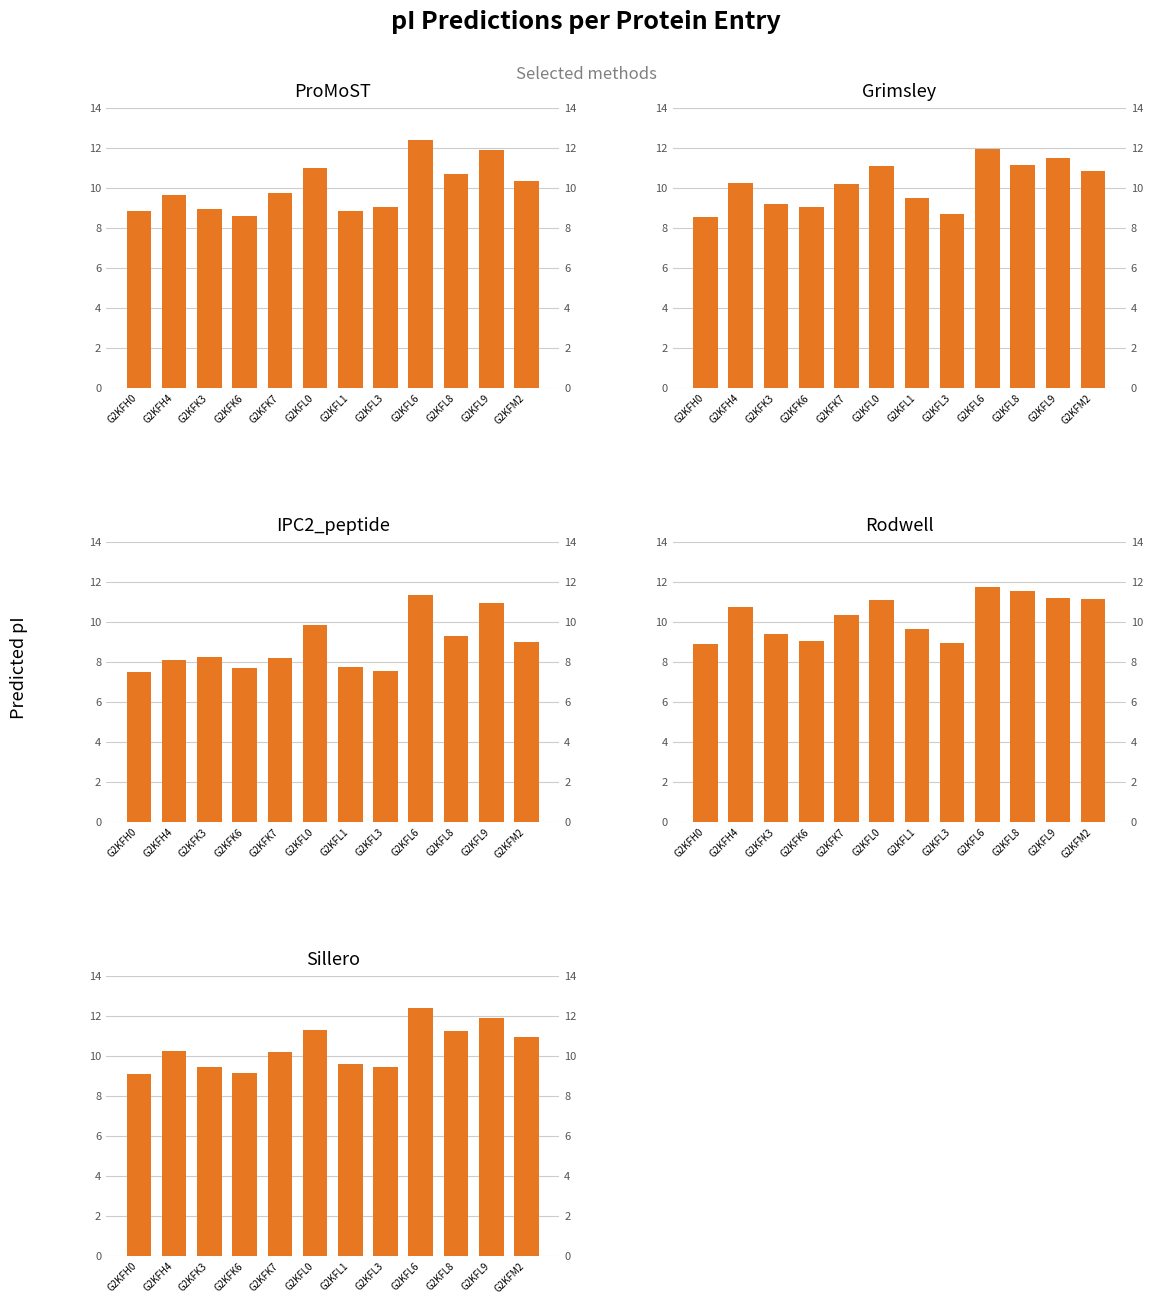

Reading right to left, extract all data points from this chart.

ProMoST: G2KFM2=10.3	G2KFL9=11.9	G2KFL8=10.7	G2KFL6=12.4	G2KFL3=9.0	G2KFL1=8.9	G2KFL0=11.0	G2KFK7=9.7	G2KFK6=8.6	G2KFK3=8.9	G2KFH4=9.7	G2KFH0=8.9
Grimsley: G2KFM2=10.8	G2KFL9=11.5	G2KFL8=11.2	G2KFL6=11.9	G2KFL3=8.7	G2KFL1=9.5	G2KFL0=11.1	G2KFK7=10.2	G2KFK6=9.0	G2KFK3=9.2	G2KFH4=10.2	G2KFH0=8.5
IPC2_peptide: G2KFM2=9.0	G2KFL9=10.9	G2KFL8=9.3	G2KFL6=11.3	G2KFL3=7.5	G2KFL1=7.7	G2KFL0=9.8	G2KFK7=8.2	G2KFK6=7.7	G2KFK3=8.2	G2KFH4=8.1	G2KFH0=7.5
Rodwell: G2KFM2=11.1	G2KFL9=11.2	G2KFL8=11.6	G2KFL6=11.7	G2KFL3=8.9	G2KFL1=9.6	G2KFL0=11.1	G2KFK7=10.4	G2KFK6=9.0	G2KFK3=9.4	G2KFH4=10.7	G2KFH0=8.9
Sillero: G2KFM2=10.9	G2KFL9=11.9	G2KFL8=11.3	G2KFL6=12.4	G2KFL3=9.4	G2KFL1=9.6	G2KFL0=11.3	G2KFK7=10.2	G2KFK6=9.2	G2KFK3=9.4	G2KFH4=10.2	G2KFH0=9.1